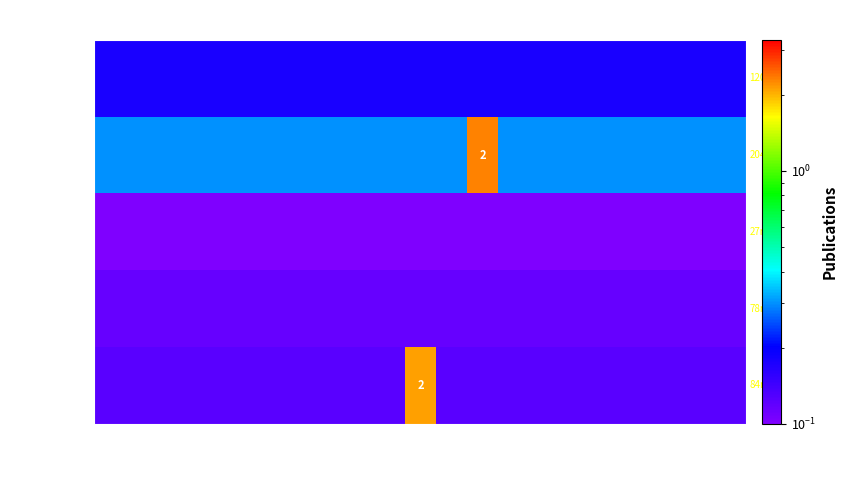

Rank the categories by 盧 翔孟 value from highest to lowest.

2014, 2004, 2005, 2006, 2007, 2008, 2009, 2010, 2011, 2012, 2013, 2015, 2016, 2017, 2018, 2019, 2020, 2021, 2022, 2023, 2024